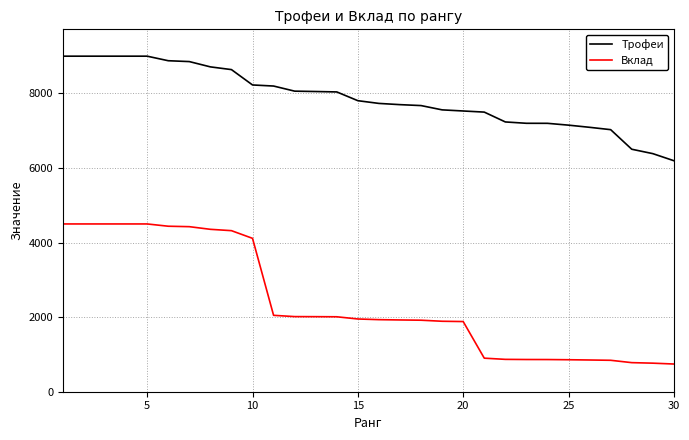

How many values in the Вклад series are below 1951?

15